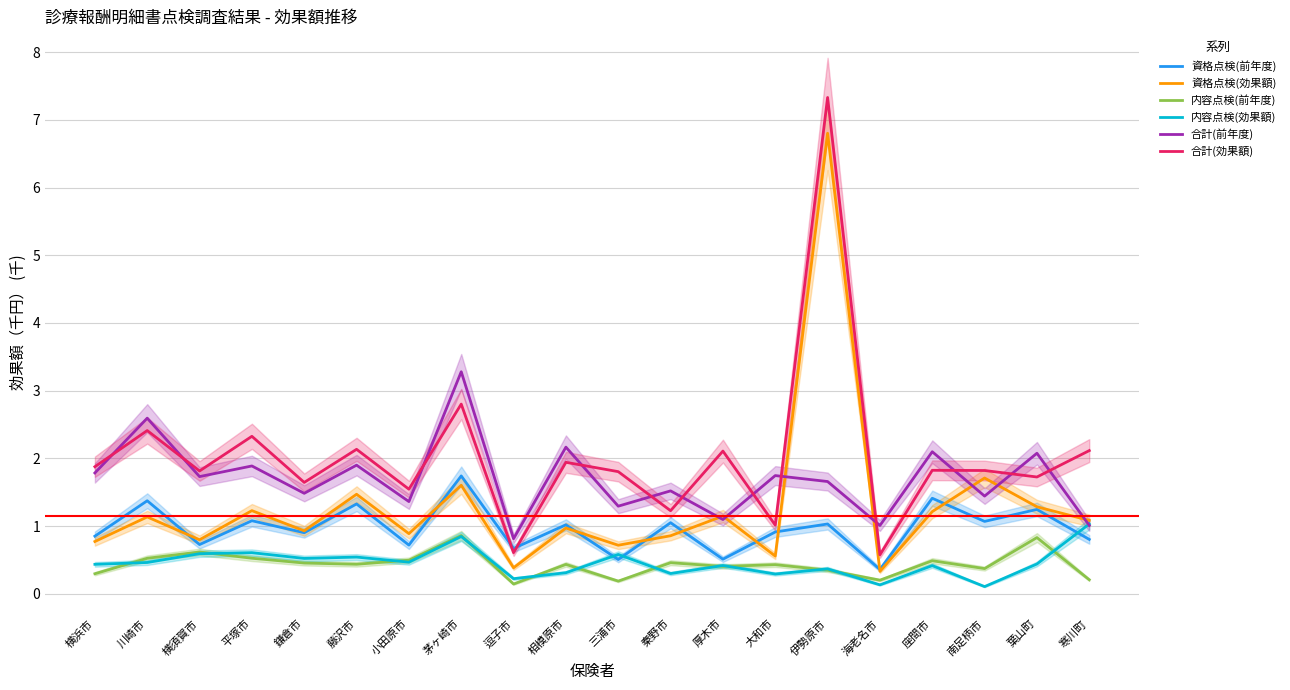

How many series are shown in this chart?

6